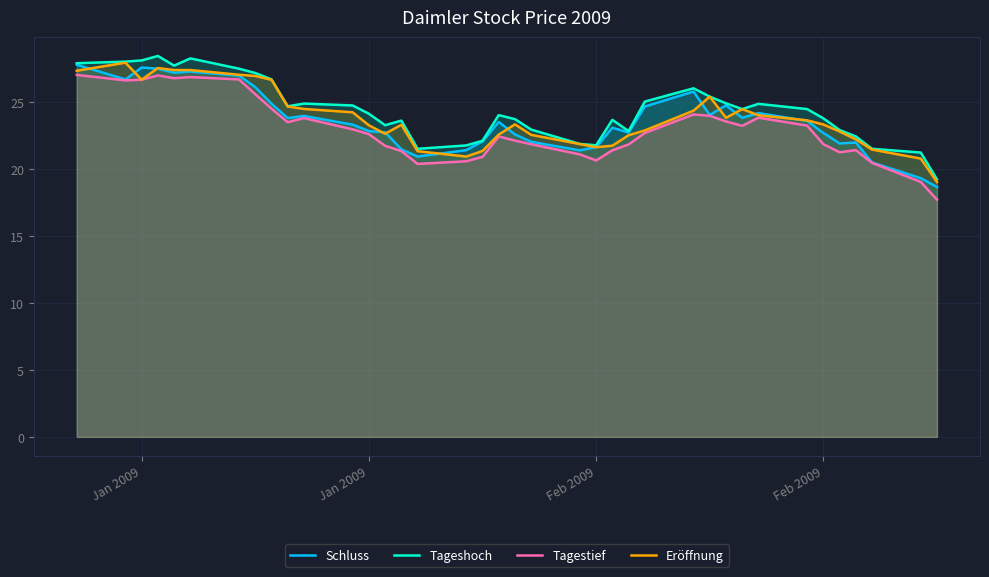

At which category does Eröffnung reach its first local peak?

Jan 2009